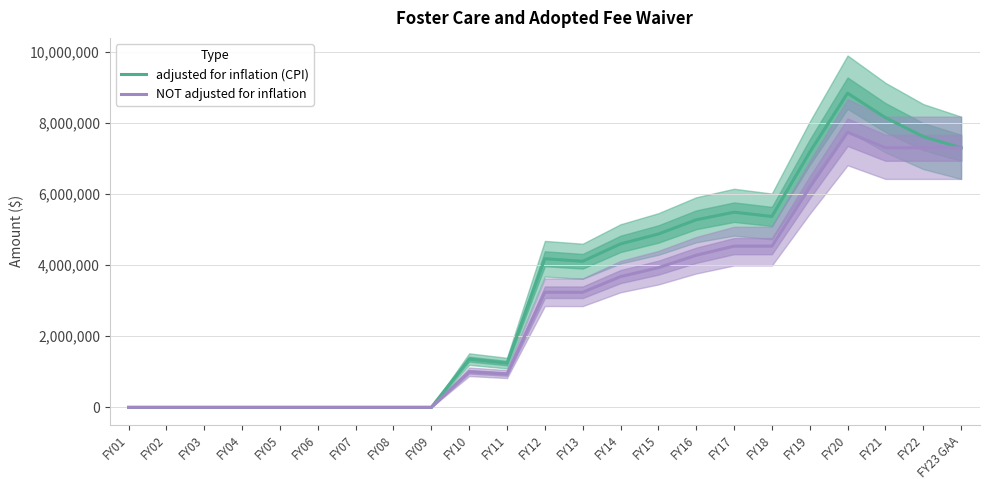

What is the label of the 5th point from the right?

FY19